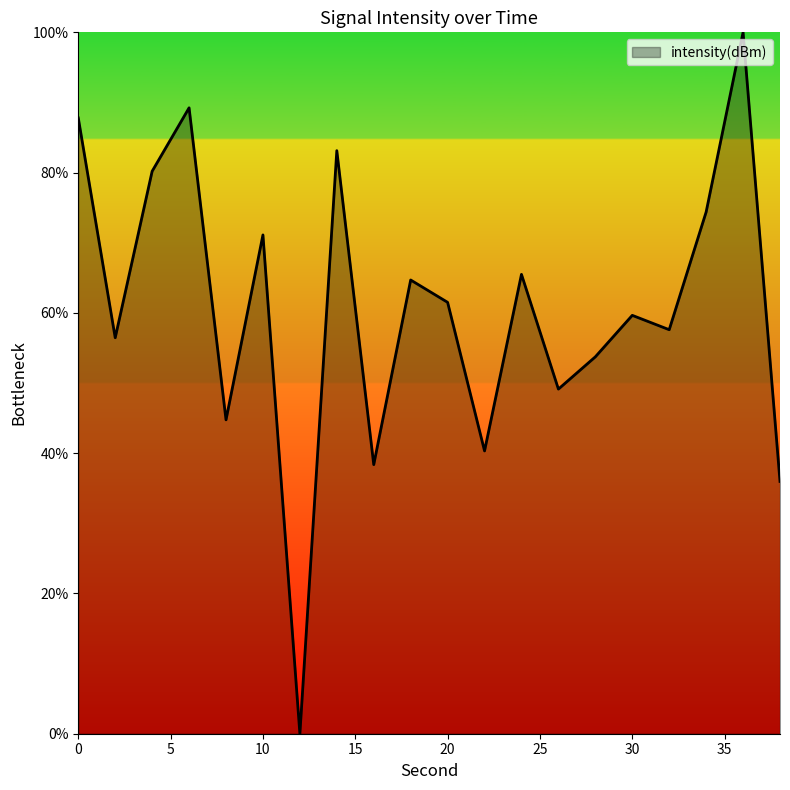

How many interior local valleys (lower than both neighbors) does the data have?

7